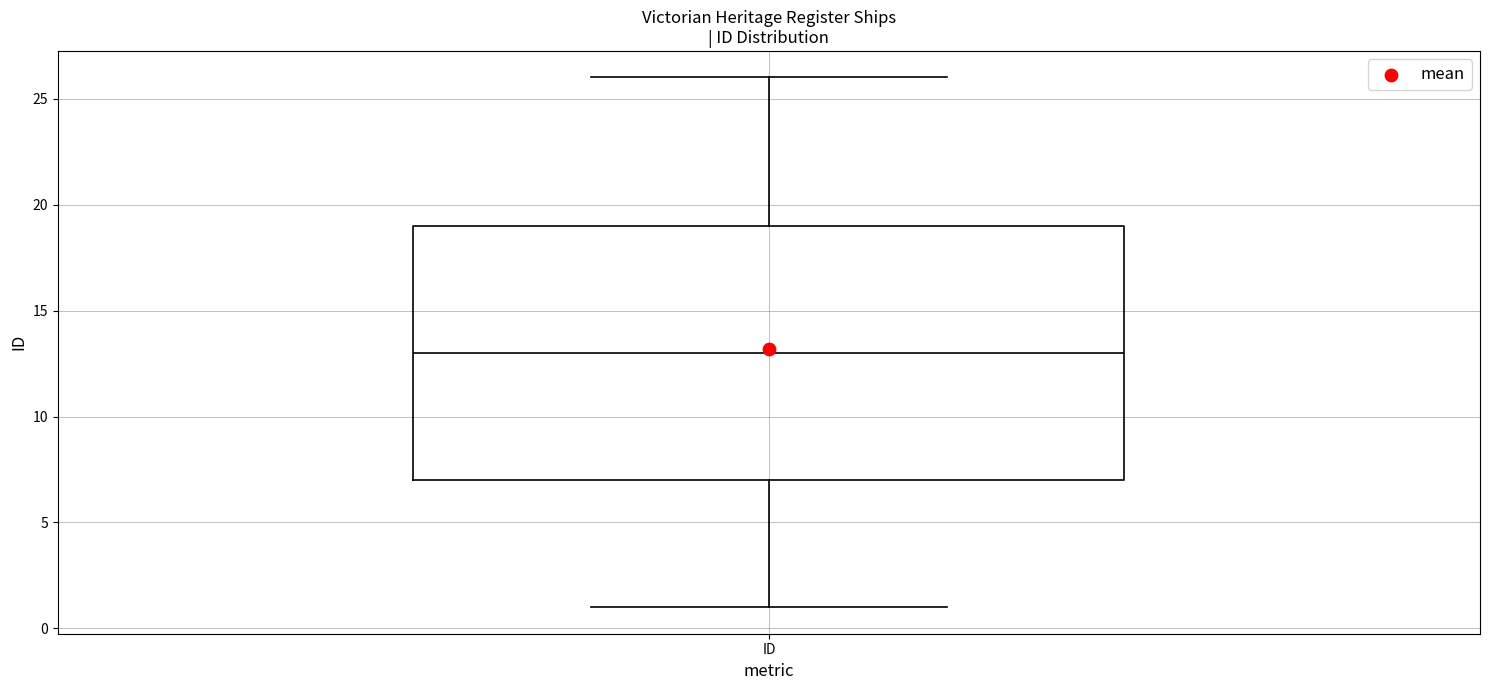

Where is the upper edge of the box for ID on the y-axis? The values are not printed on the chart, so give them approximately, as read against the axis.

19